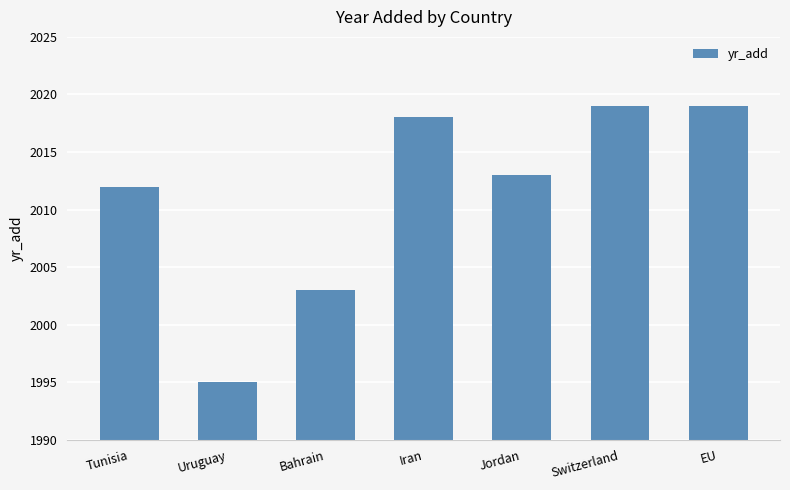

What is the smallest value displayed?

1995